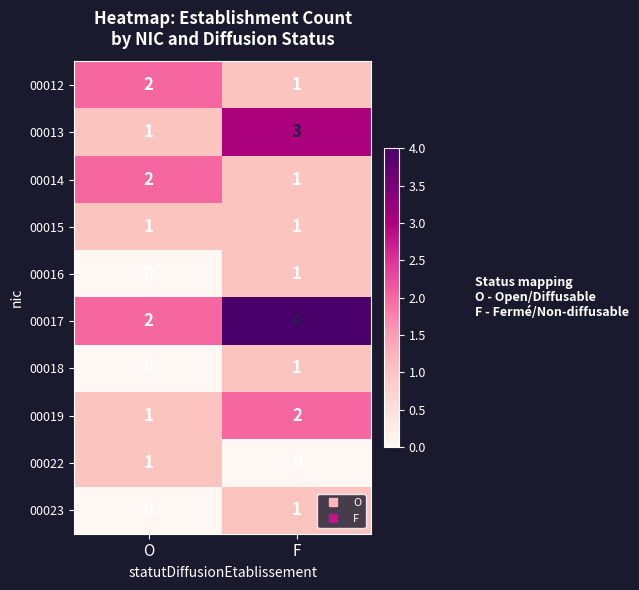

Reading left to right, extract all data points from this chart.

00012: O=2	F=1
00013: O=1	F=3
00014: O=2	F=1
00015: O=1	F=1
00016: O=0	F=1
00017: O=2	F=4
00018: O=0	F=1
00019: O=1	F=2
00022: O=1	F=0
00023: O=0	F=1